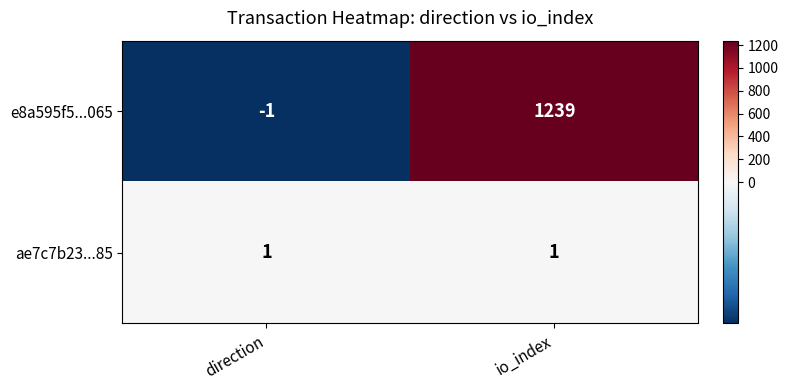

At which category does the chart reach its minimum across all series?

direction